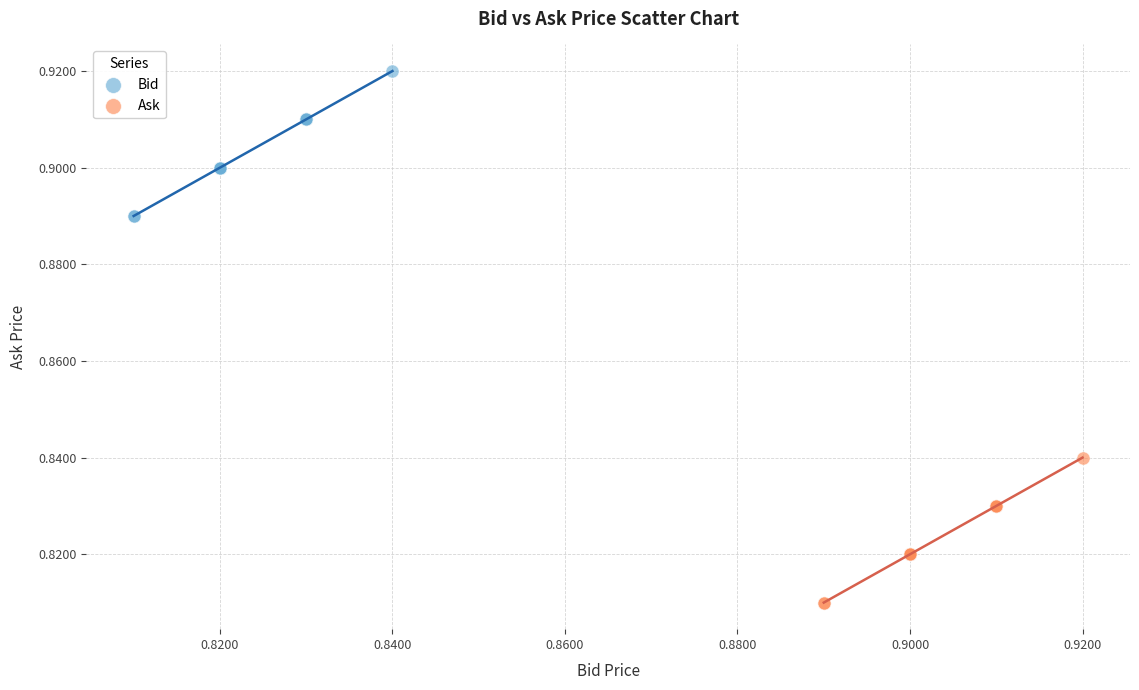

Which series contains the highest Y value?

Bid